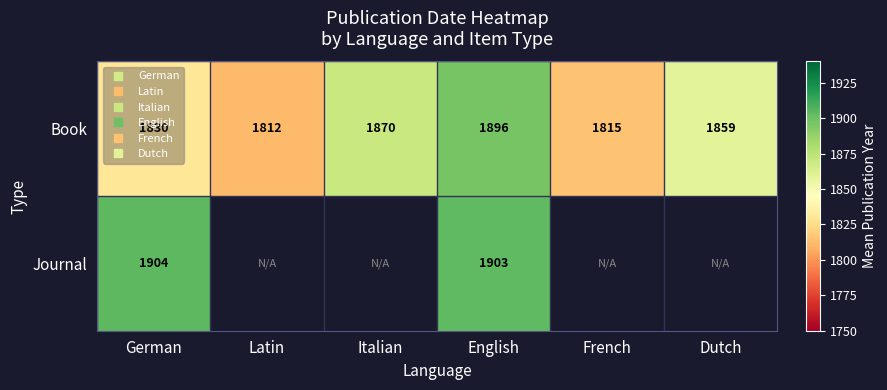

Where is Book nearest to the value 1854?

Dutch